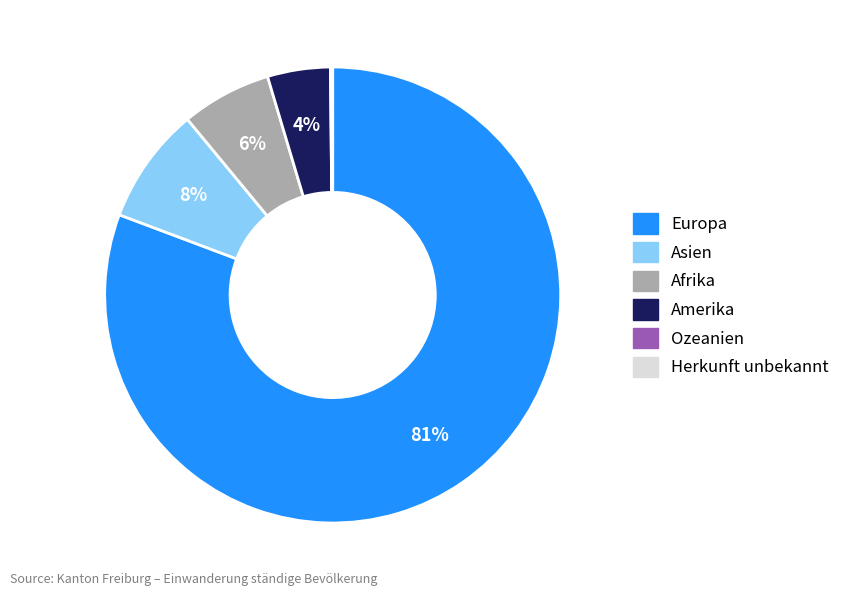

What percentage is the Asien slice, to the nearest percent?

8%